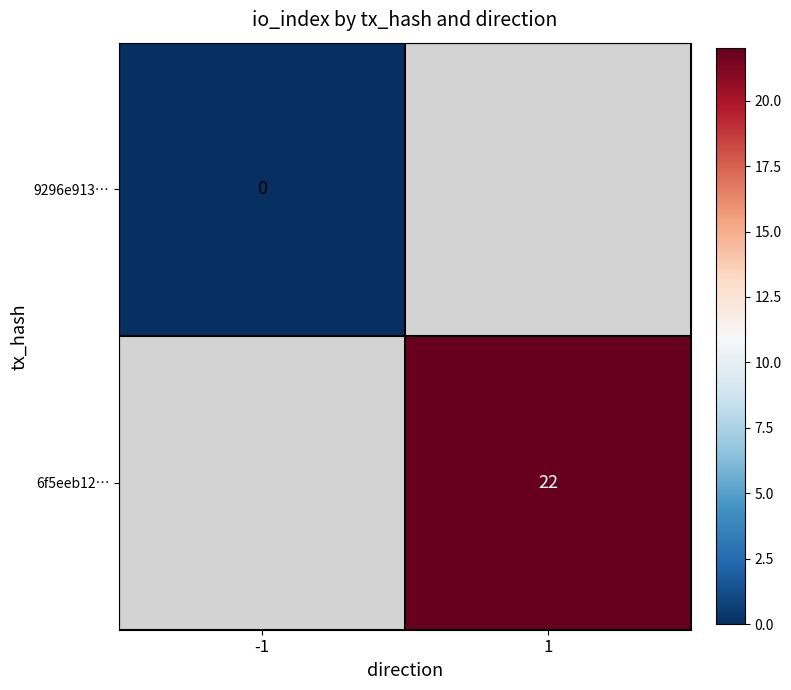

At how many categories does at least one series exceed 2?

1